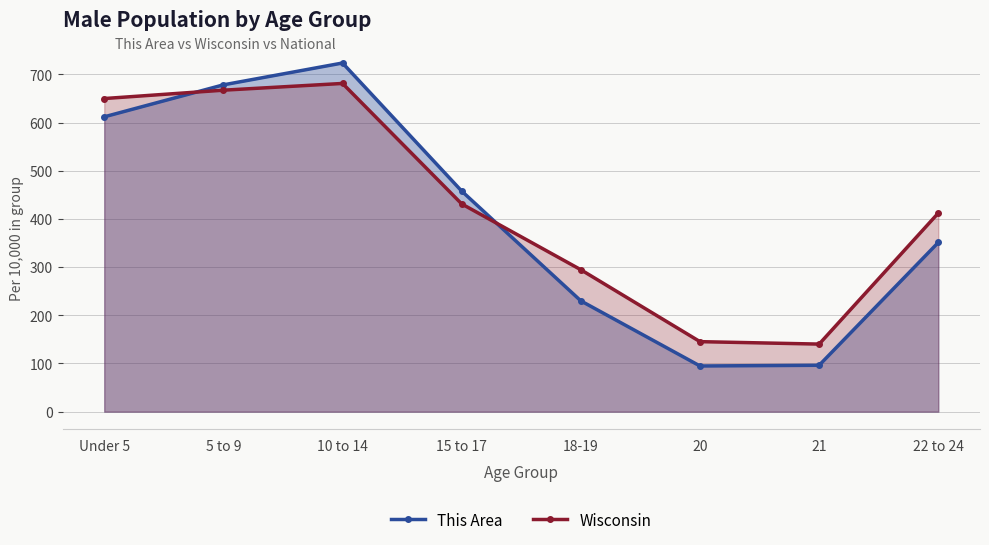

Between 18-19 and 21, which series saw the biggest shift?

Wisconsin